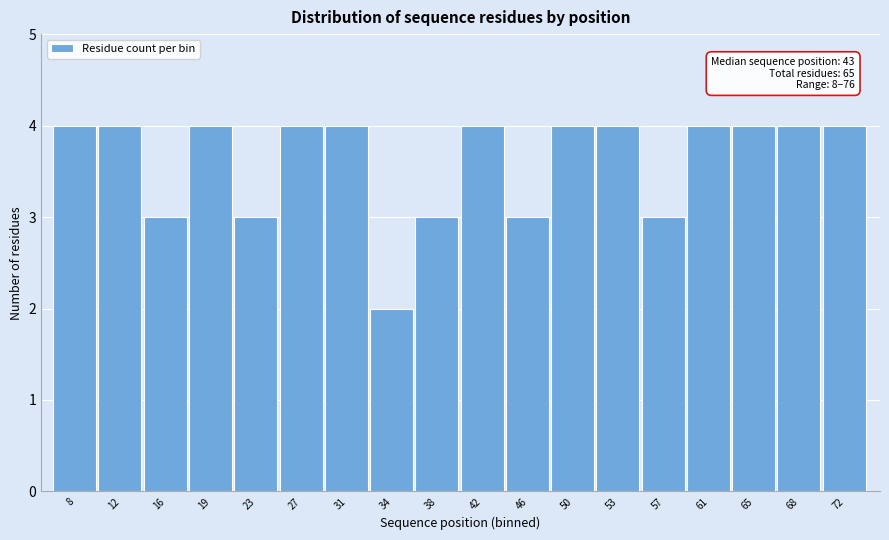

Reading right to left, transcribe all the data shown in this chart.

72=4	68=4	65=4	61=4	57=3	53=4	50=4	46=3	42=4	38=3	34=2	31=4	27=4	23=3	19=4	16=3	12=4	8=4